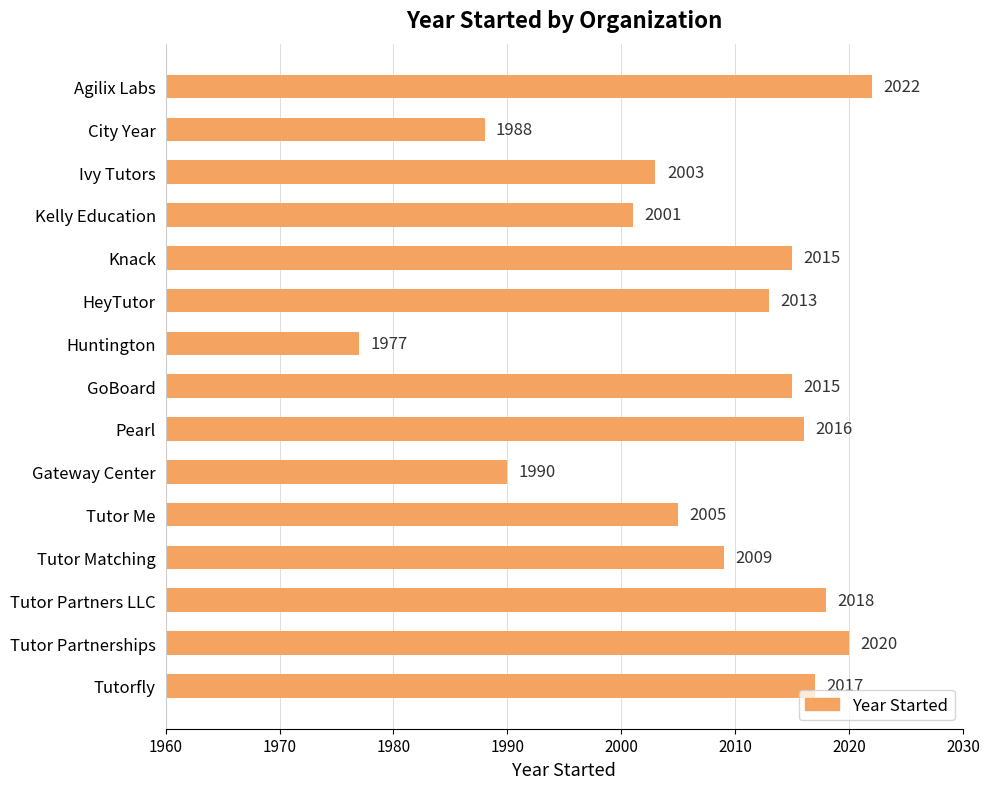

Reading top to bottom, transcribe all the data shown in this chart.

2022	1988	2003	2001	2015	2013	1977	2015	2016	1990	2005	2009	2018	2020	2017